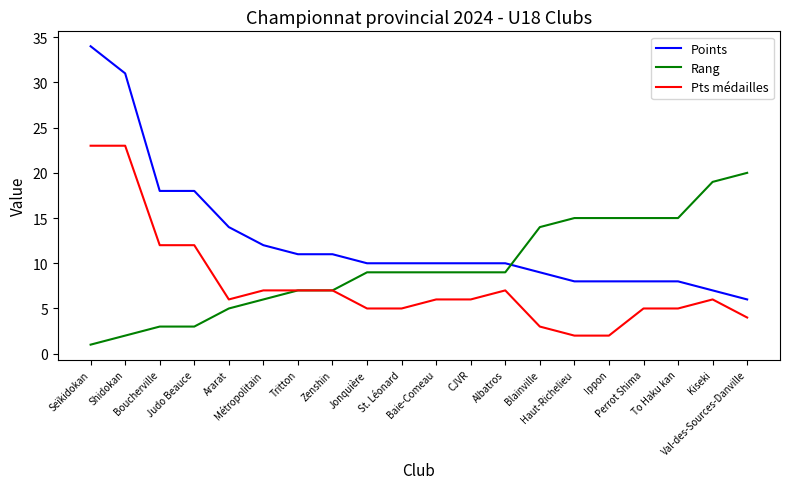

Rank the series by their maximum value, from highest to lowest.

Points, Pts médailles, Rang